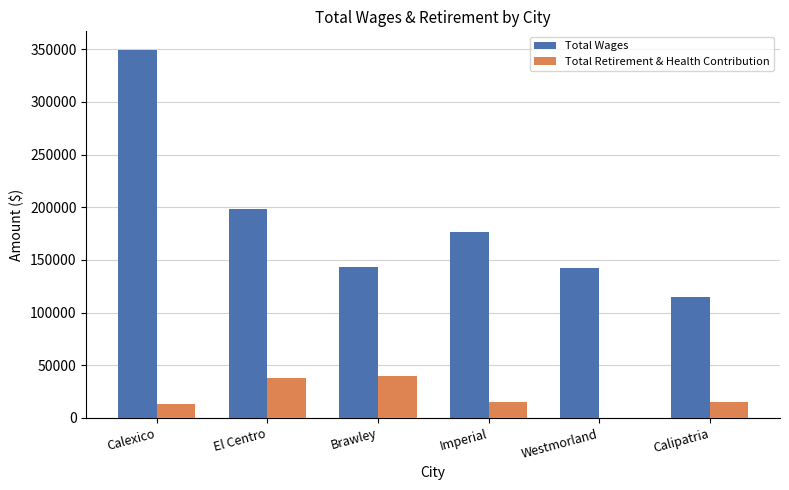

Which series has the widest spread of values?

Total Wages